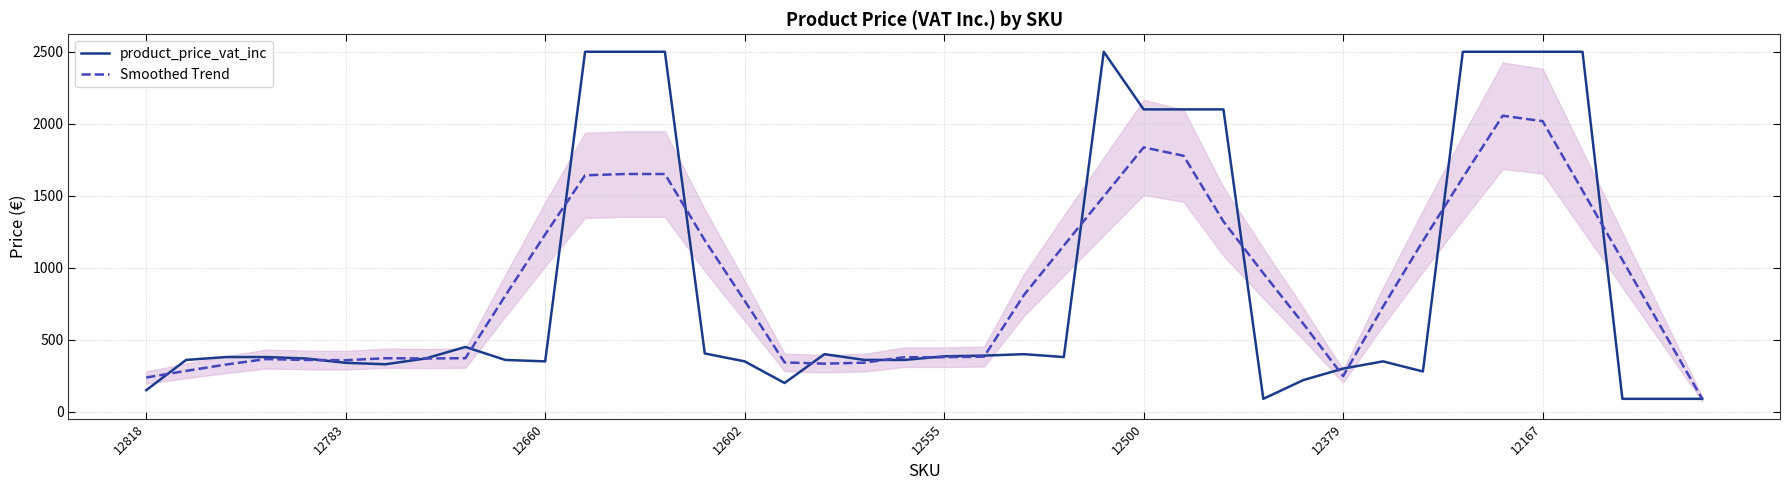

After their last crossing, which series has the higher values: product_price_vat_inc or Smoothed Trend?

Smoothed Trend